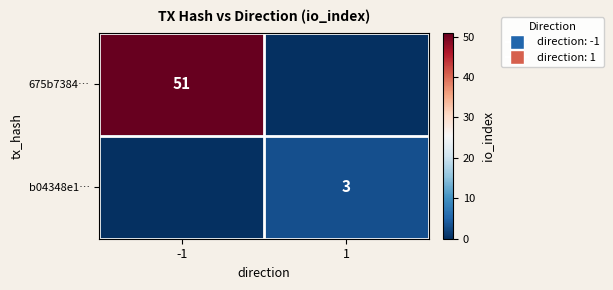

The 675b7384… series shows 51 at -1. True or false?

True